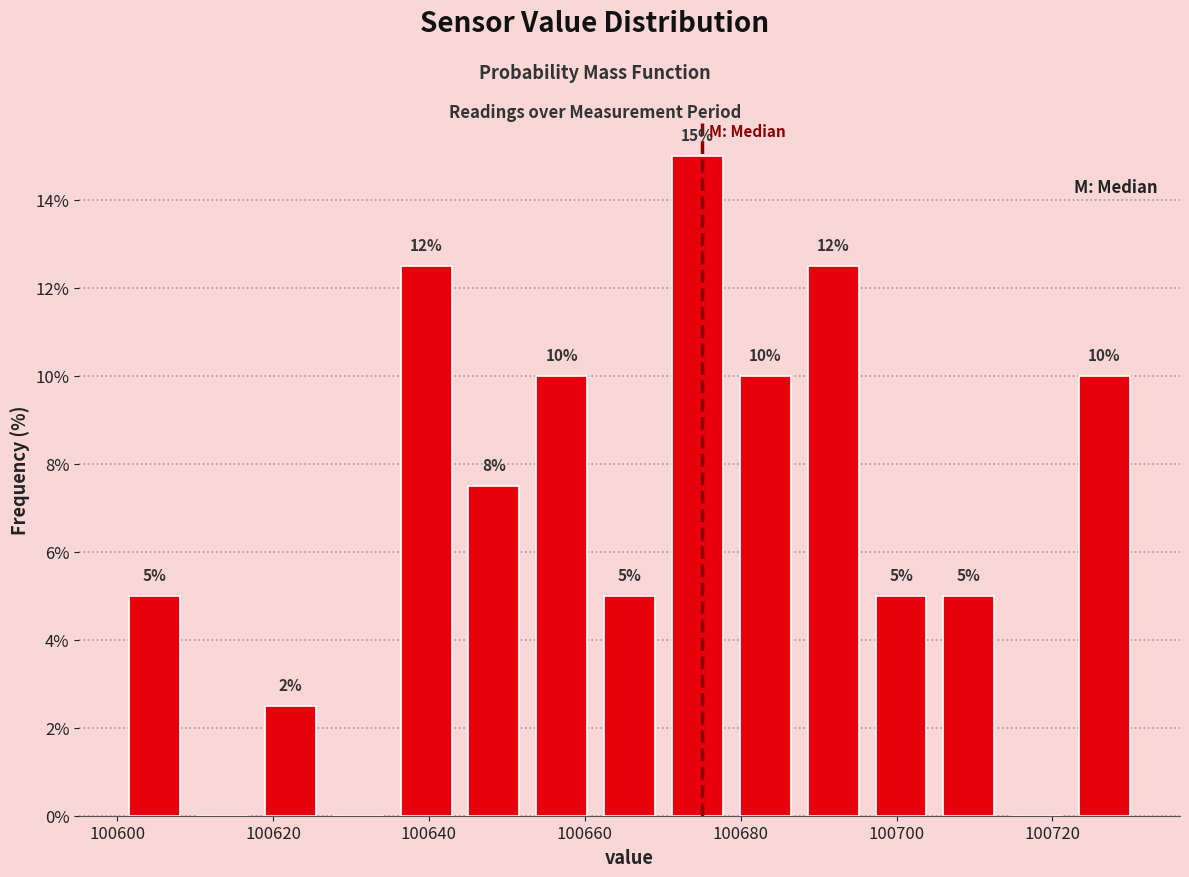

Which range on the x-axis has the tallest bar?

100670 to 100678